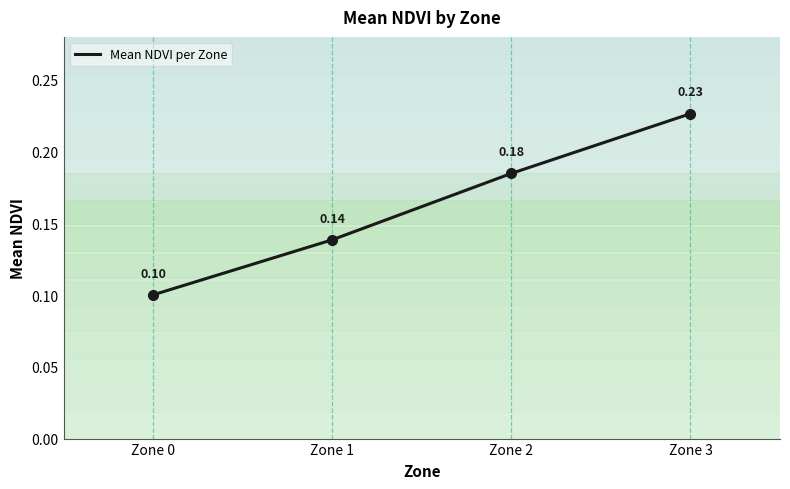

How many lines are shown in the chart?

1